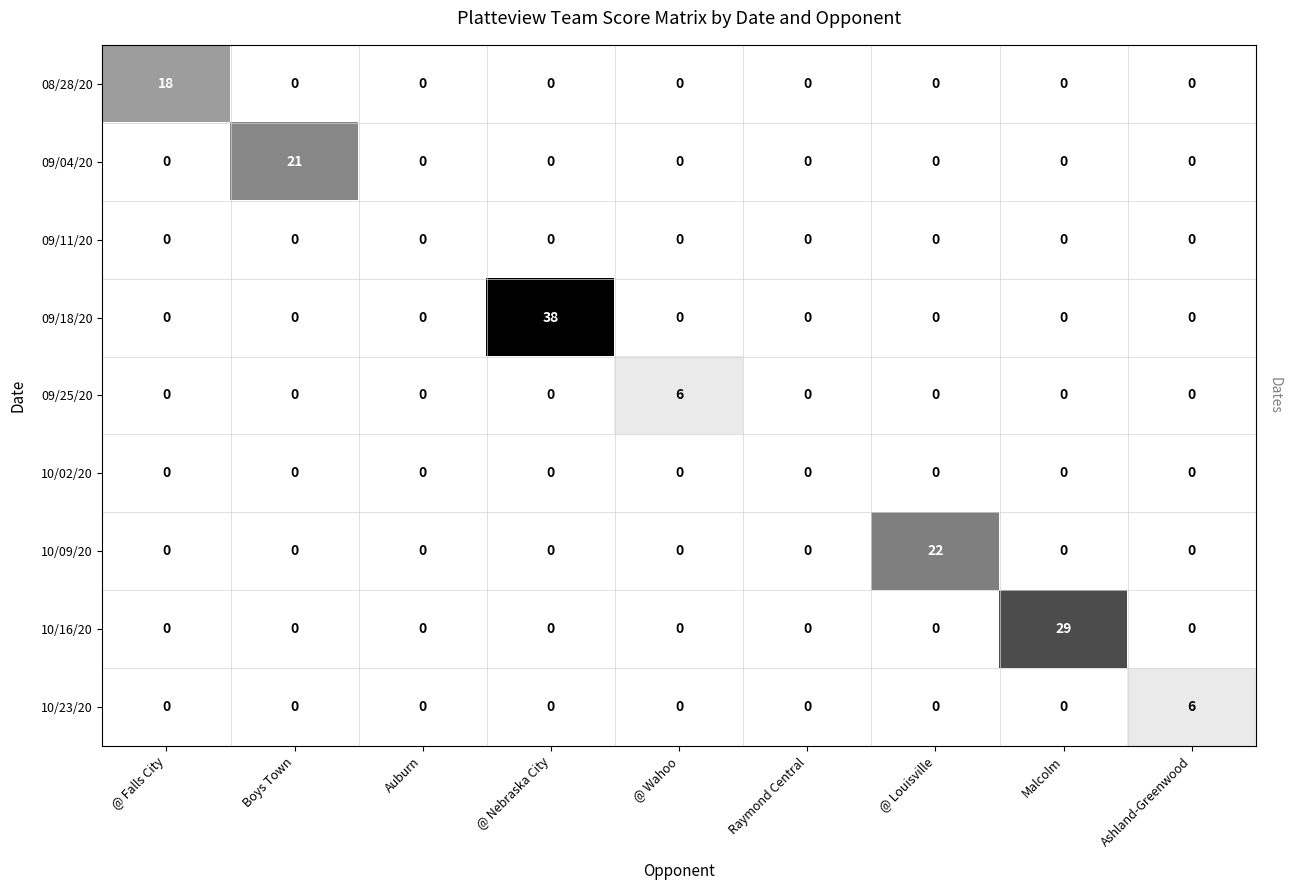

How many 09/25/20 values are between 0 and 1?

8